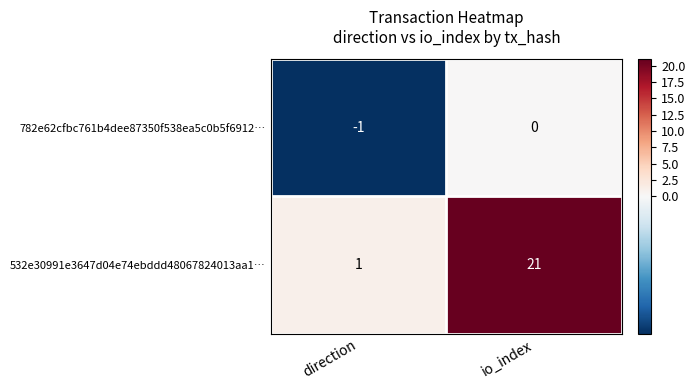

Reading right to left, list all the values displayed in this chart.

782e62cfbc761b4dee87350f538ea5c0b5f6912…: 0	-1
532e30991e3647d04e74ebddd48067824013aa1…: 21	1